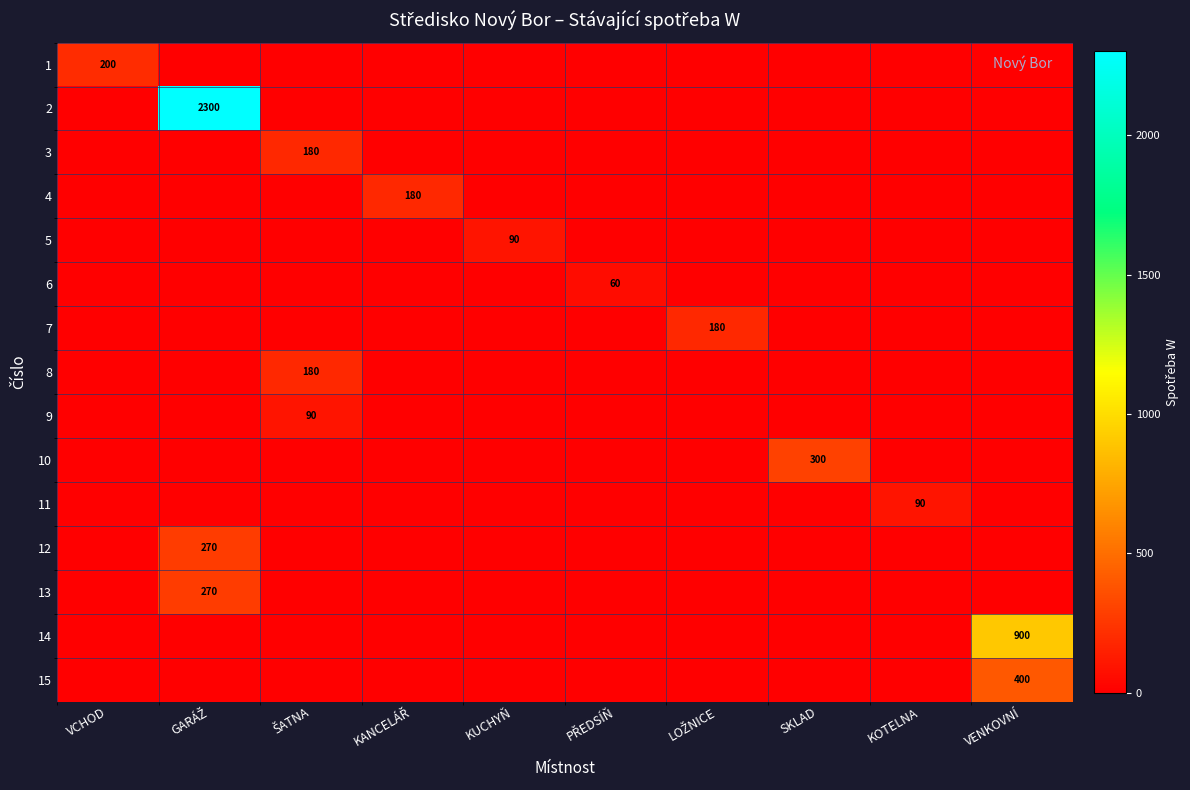

How many categories are shown in the chart?

10